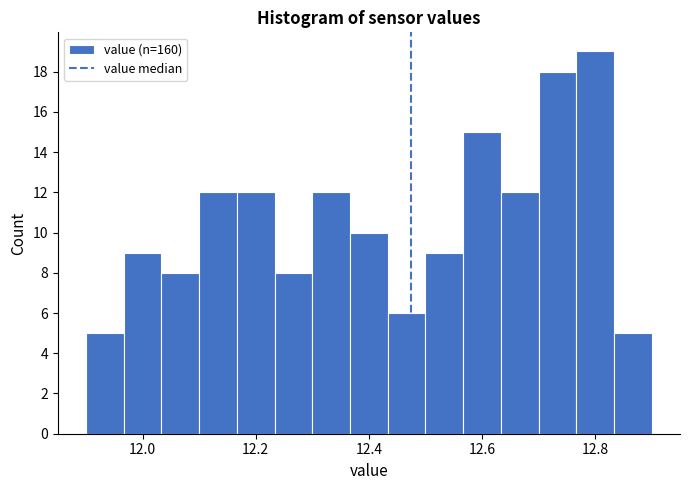

Read against the x-axis, roughly where is the centre of the tallest bar?

12.80